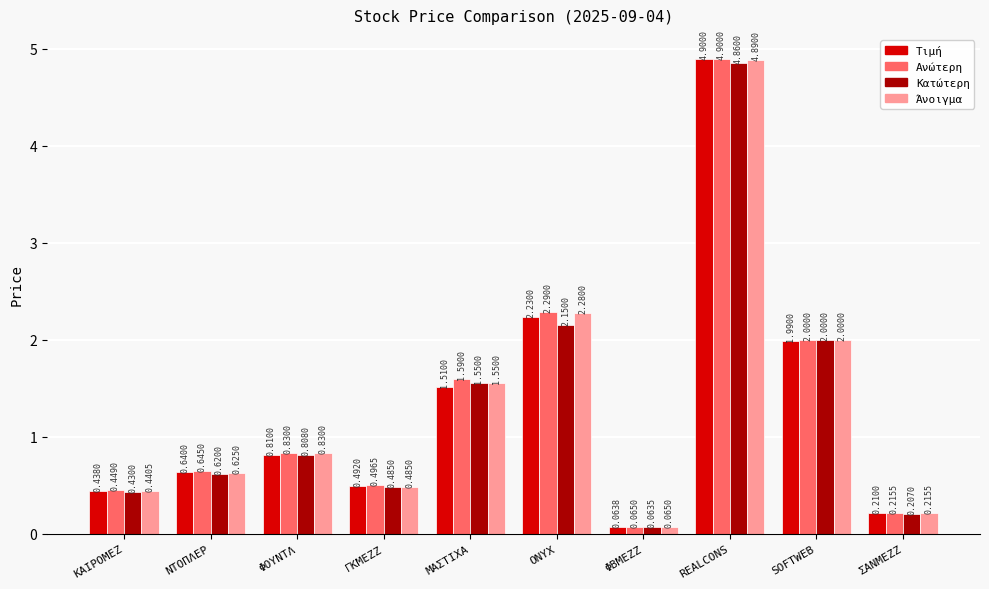

What is the average value of the Κατώτερη series?

1.3